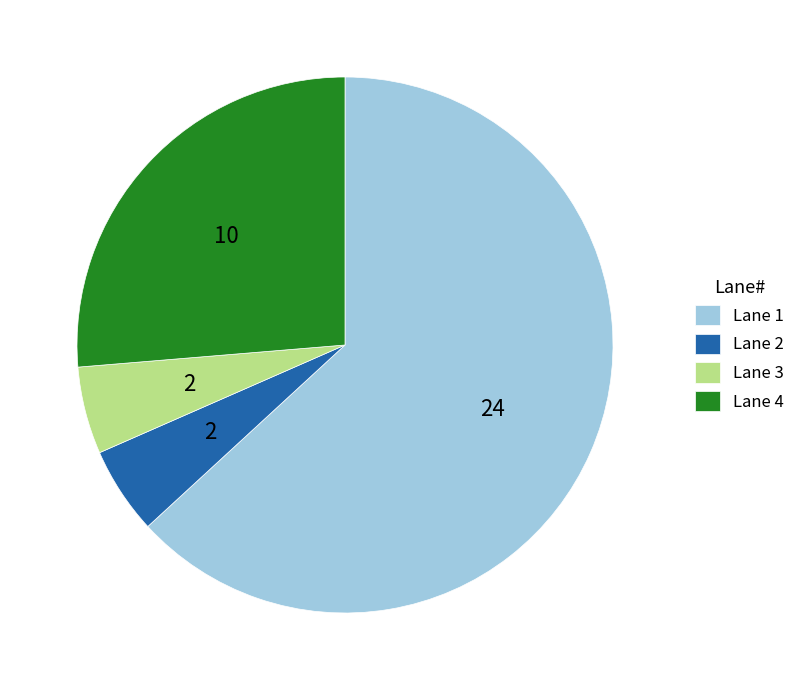

Combined, do Lane 1 and Lane 4 account for over 50%?

Yes